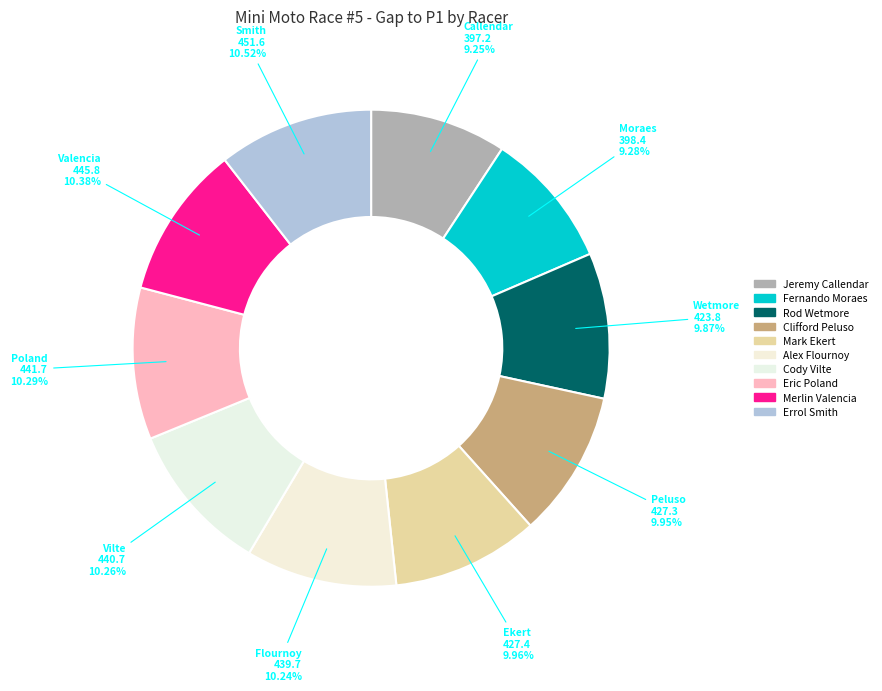

How many segments does this pie chart have?

10